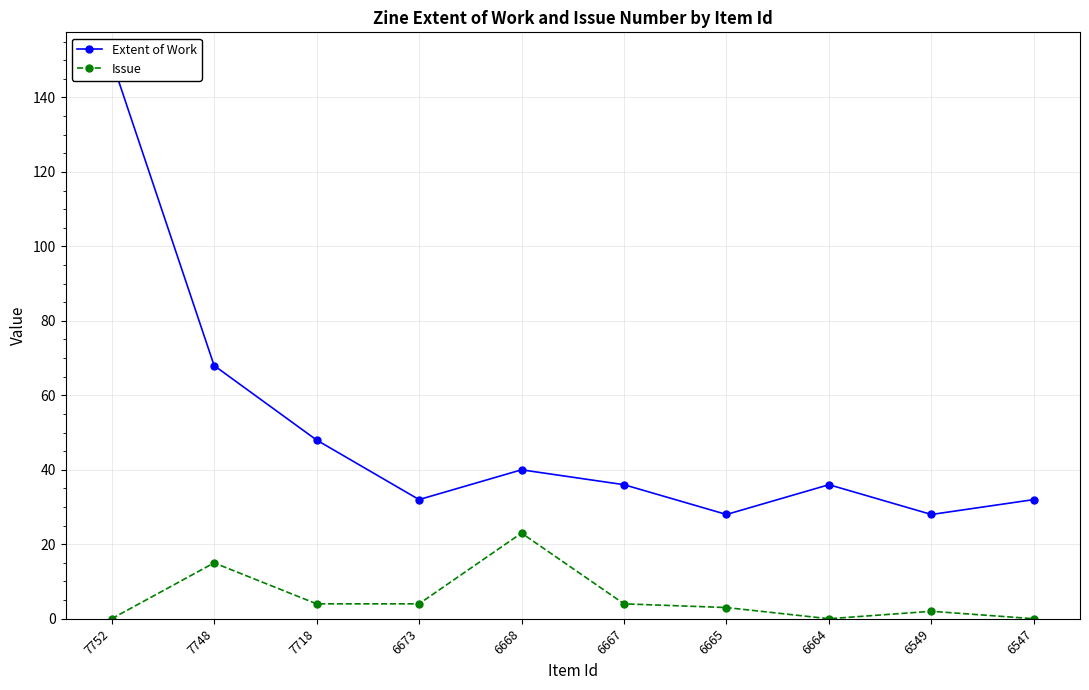

At how many categories does at least one series exceed 23?

10